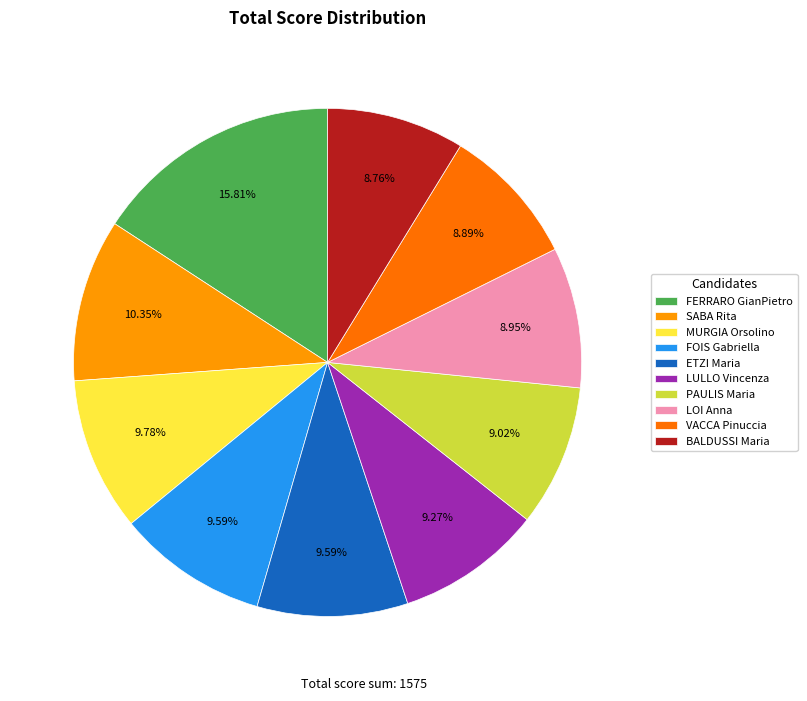

Is there any slice that represents more than half of the pie?

No